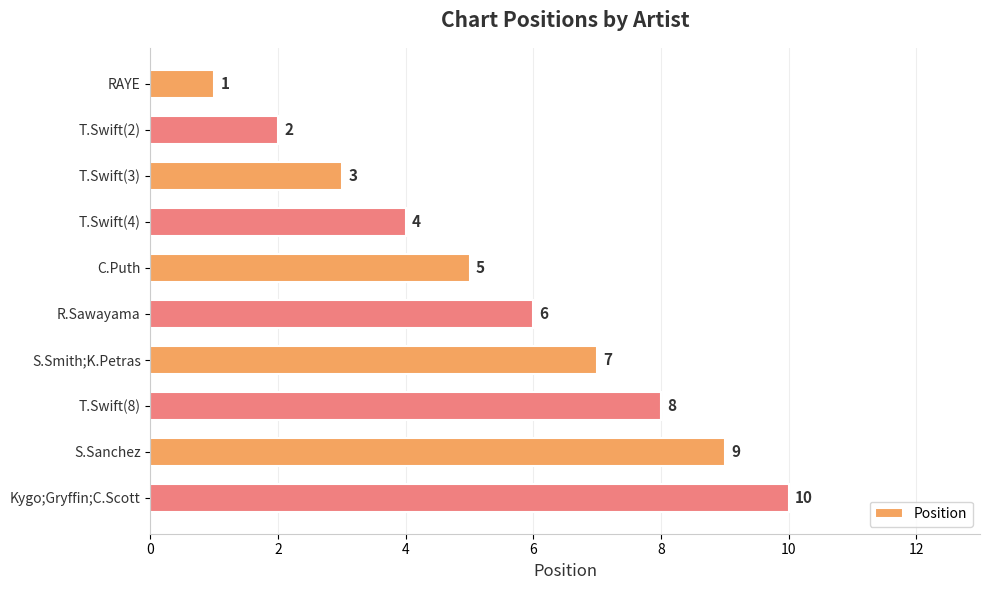

The value at T.Swift(2) is 3. True or false?

False